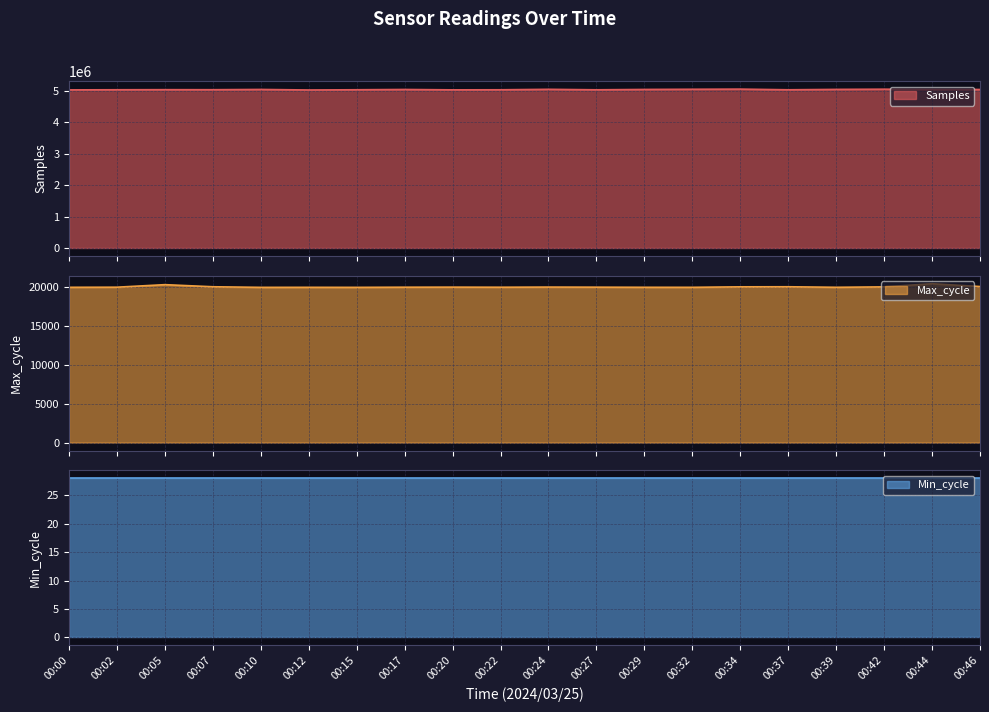

Between 00:07 and 00:42, which series saw the biggest shift?

Samples